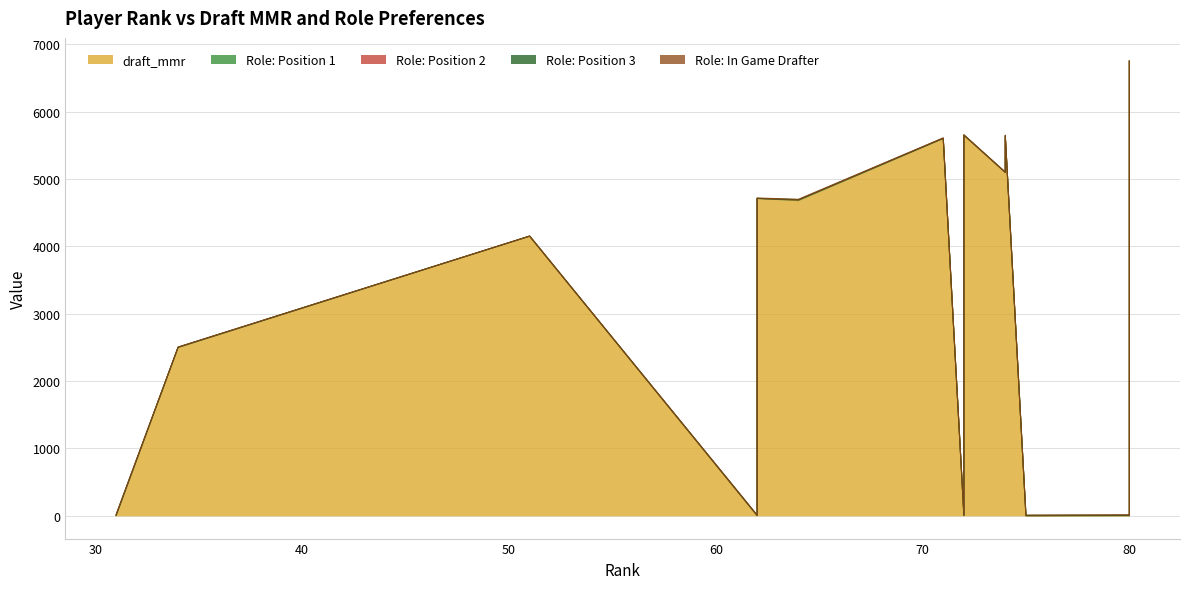

Is the value of Role: Position 1 at 51 greater than the value of Role: In Game Drafter at 71?

No